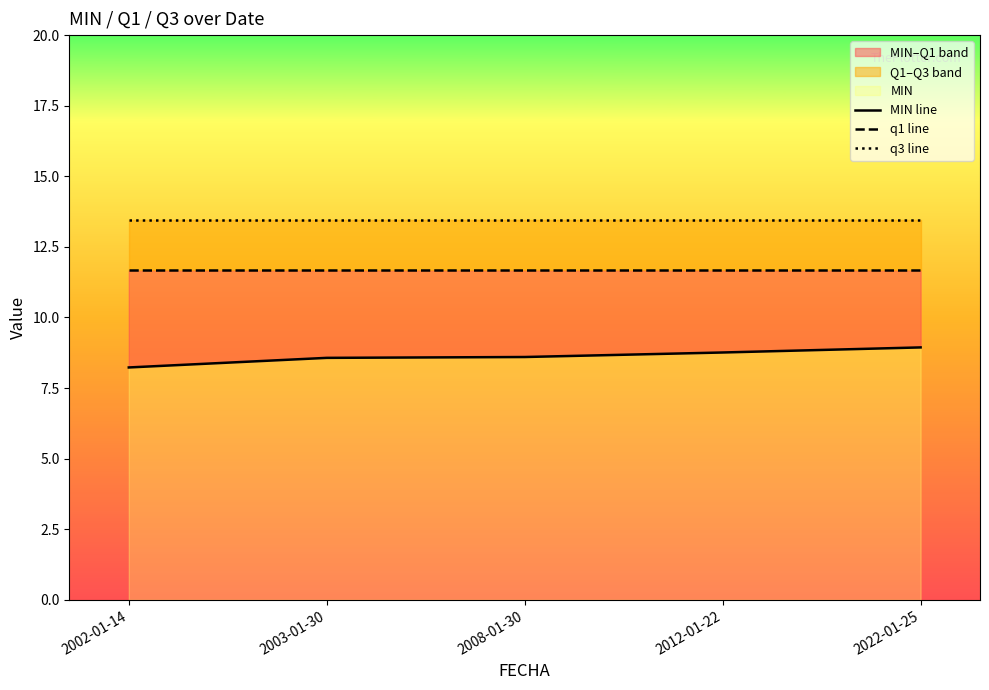

What value does the MIN line series have at 2012-01-22?

8.8